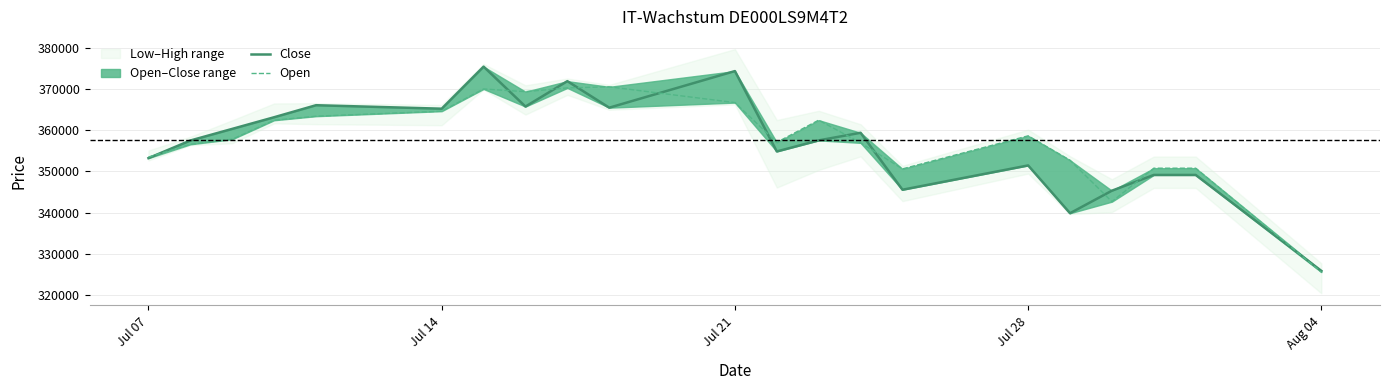

How many interior local valleys does the Open series have?

4